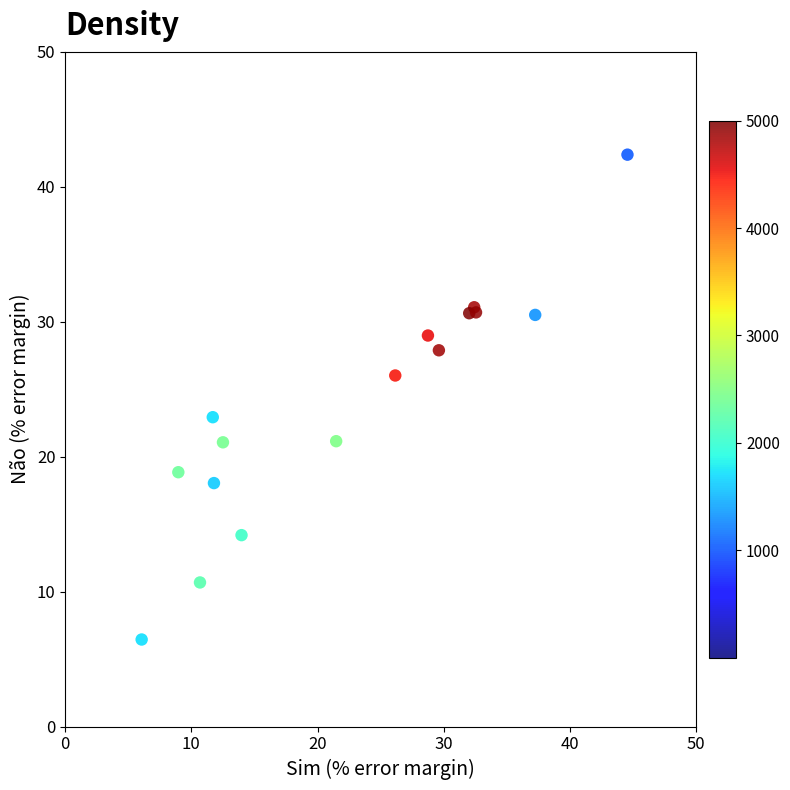

What Y value in the scatter plot is closest to 24?

22.9